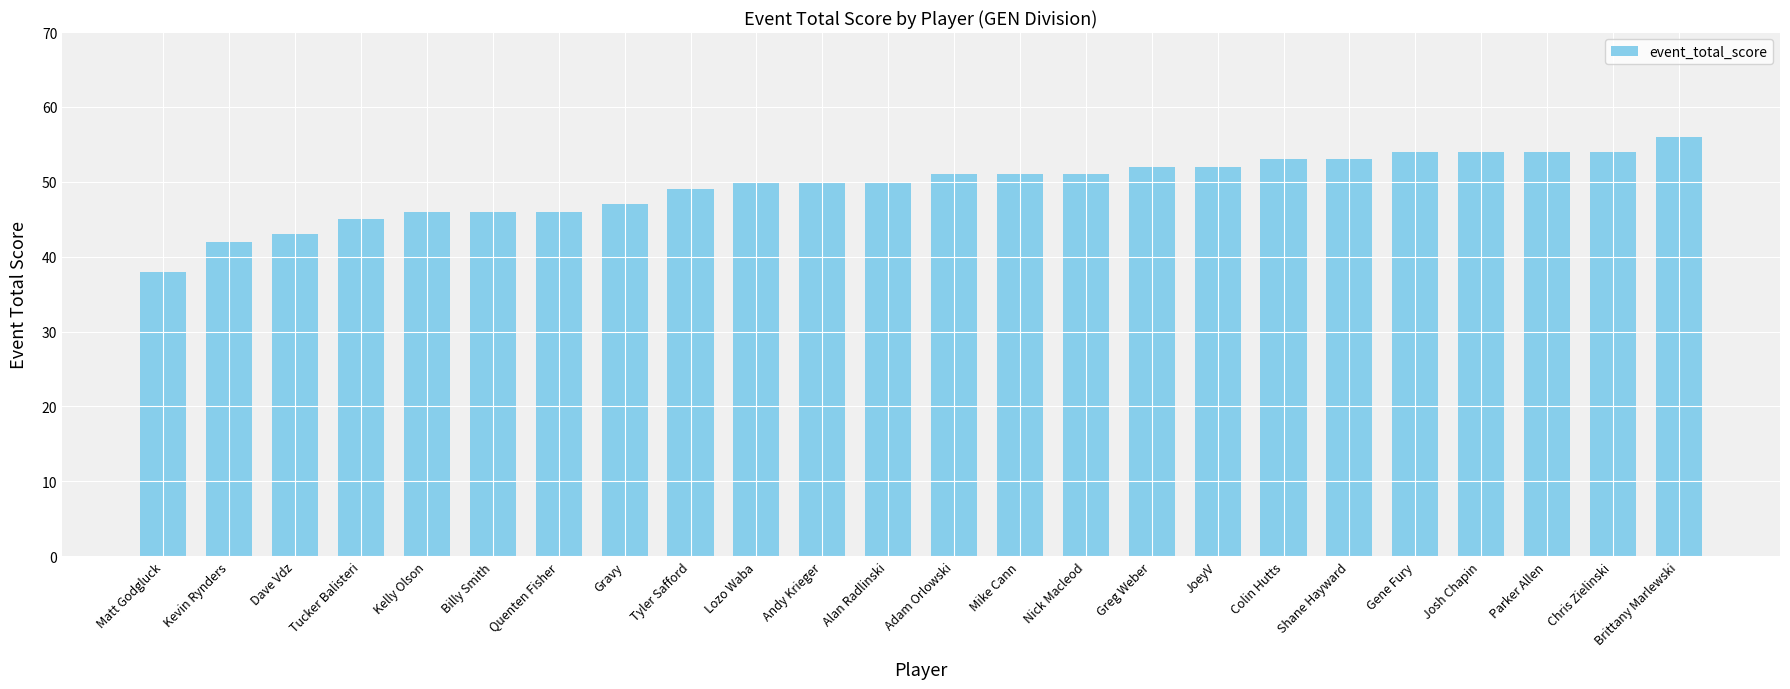

Which category has the highest value across all series?

Brittany Marlewski